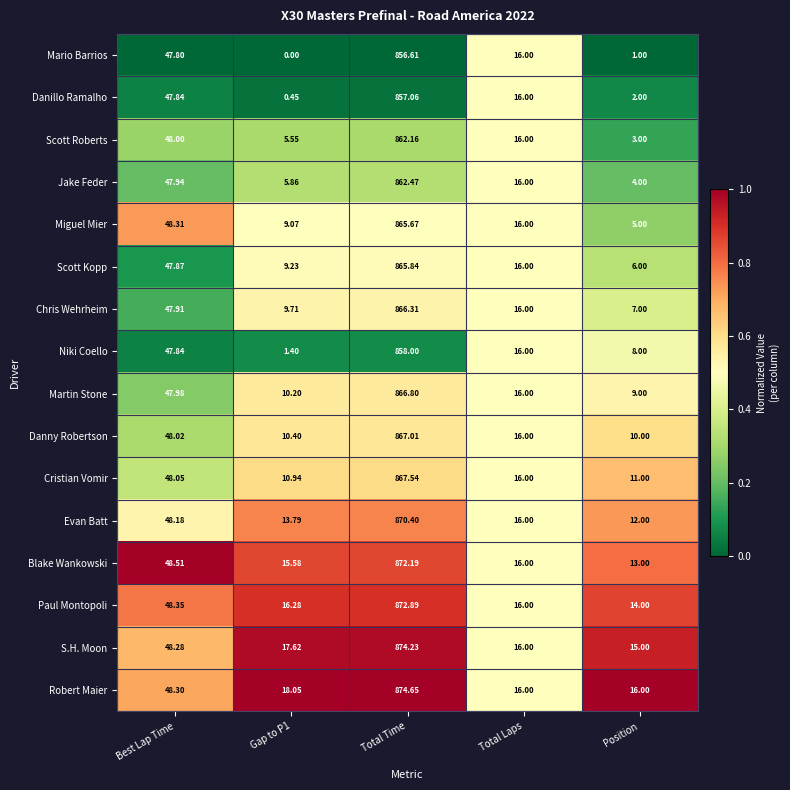

Rank the series by their maximum value, from lowest to highest.

Mario Barrios, Danillo Ramalho, Niki Coello, Scott Roberts, Jake Feder, Miguel Mier, Scott Kopp, Chris Wehrheim, Martin Stone, Danny Robertson, Cristian Vomir, Evan Batt, Blake Wankowski, Paul Montopoli, S.H. Moon, Robert Maier